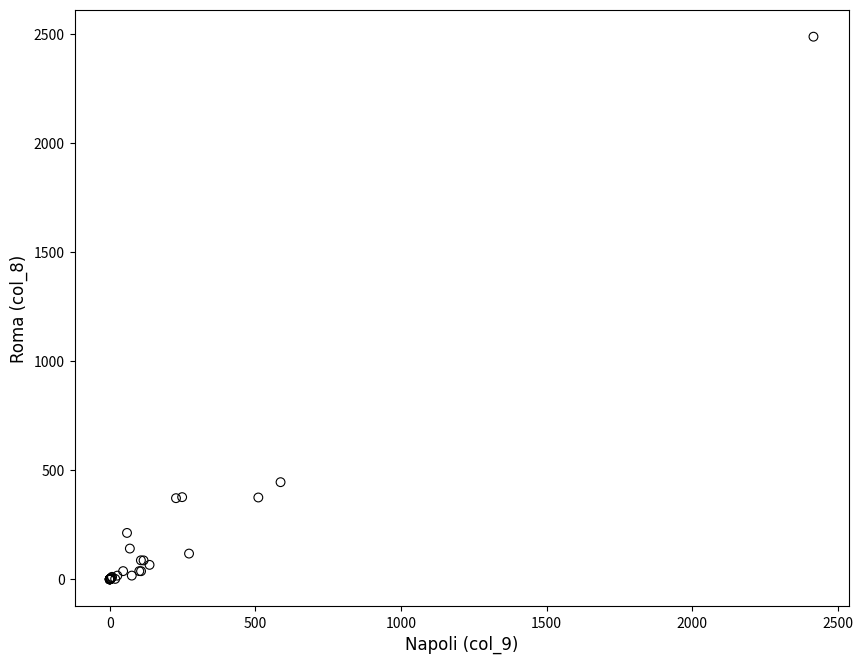

What Y value in the scatter plot is closest to 1243?

445.3